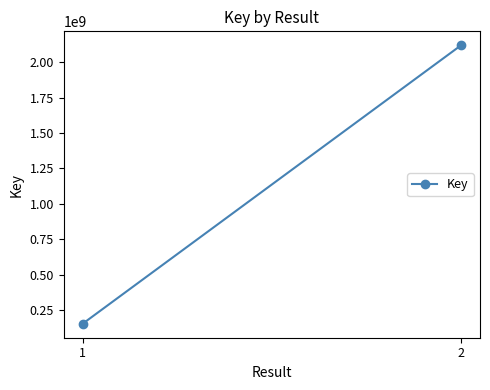

List the labels in order of value, largest first.

2, 1